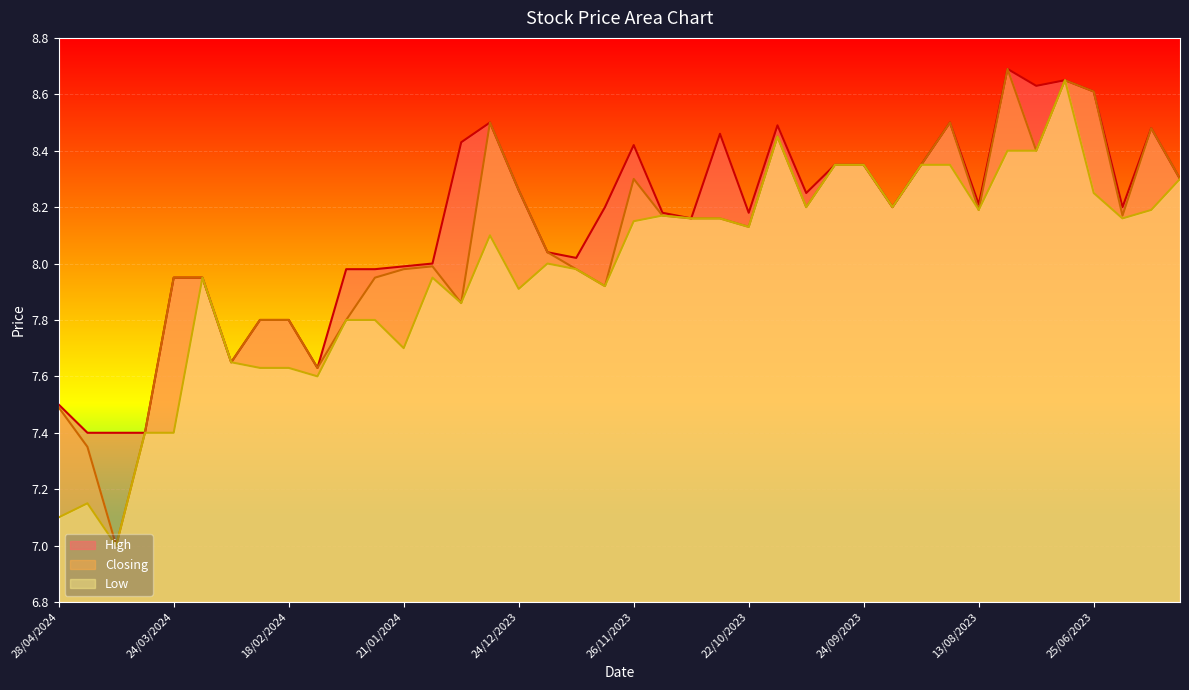

At which label is Low closest to 7?

07/04/2024